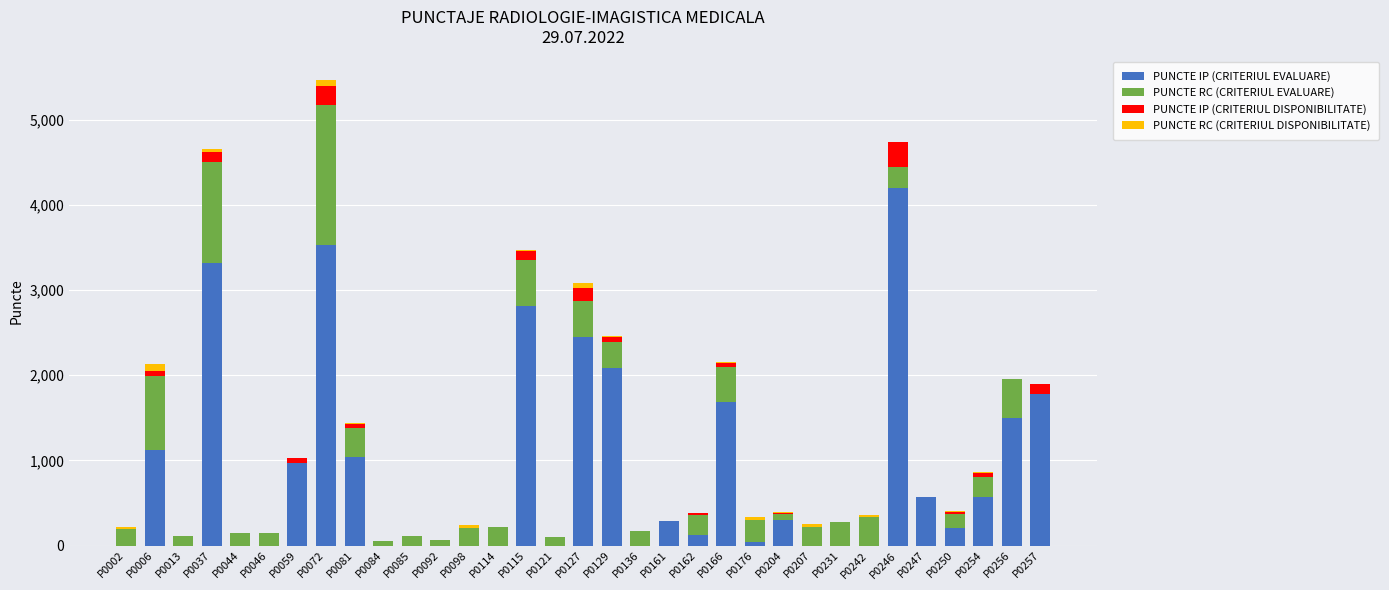

What is the highest value of the PUNCTE IP (CRITERIUL EVALUARE) series?

4193.7